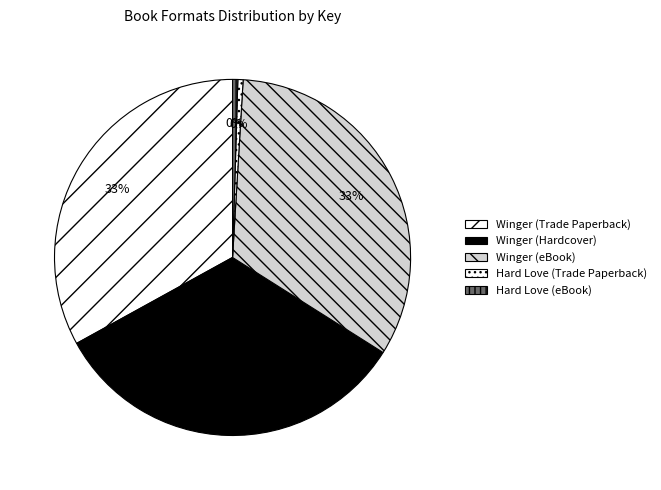

The Winger (eBook) slice represents 33% of the pie. True or false?

True